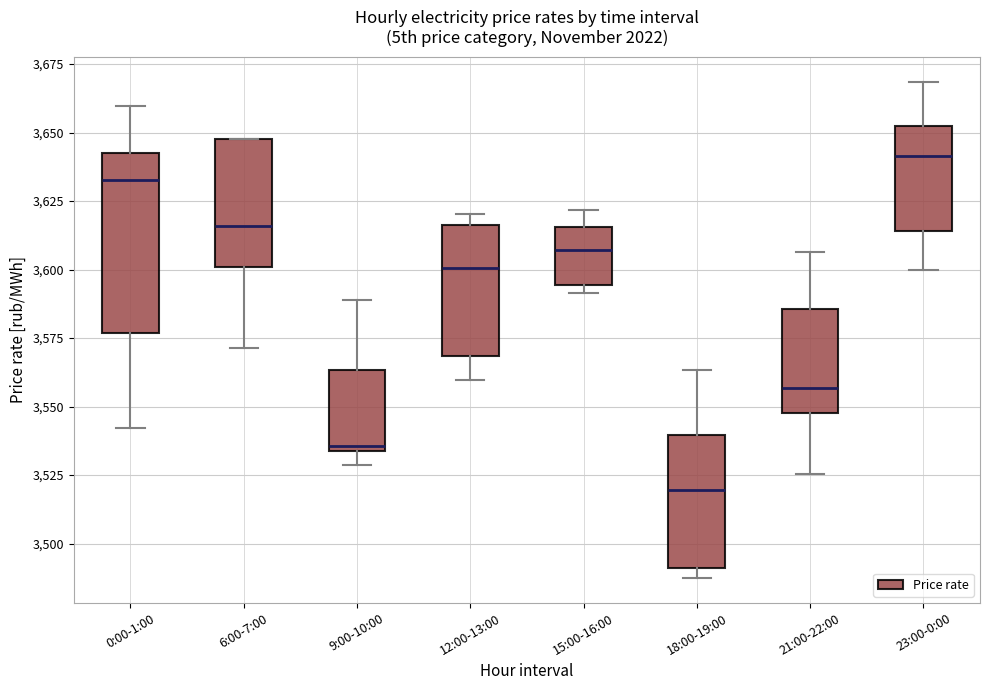

Reading left to right, transcribe this box plot: for each box, give where its median line is, the range the box spans, and where its two whiskers end, as read against the y-axis. The values are not printed on the chart, so give them approximately, as read against the axis.

0:00-1:00: median 3635, box 3575 to 3645, whiskers 3540 to 3660
6:00-7:00: median 3615, box 3600 to 3645, whiskers 3570 to 3650
9:00-10:00: median 3535 (just above the box's lower edge), box 3535 to 3565, whiskers 3530 to 3590
12:00-13:00: median 3600, box 3570 to 3615, whiskers 3560 to 3620
15:00-16:00: median 3605, box 3595 to 3615, whiskers 3590 to 3620
18:00-19:00: median 3520, box 3490 to 3540, whiskers 3485 to 3565
21:00-22:00: median 3555, box 3550 to 3585, whiskers 3525 to 3605
23:00-0:00: median 3640, box 3615 to 3650, whiskers 3600 to 3670